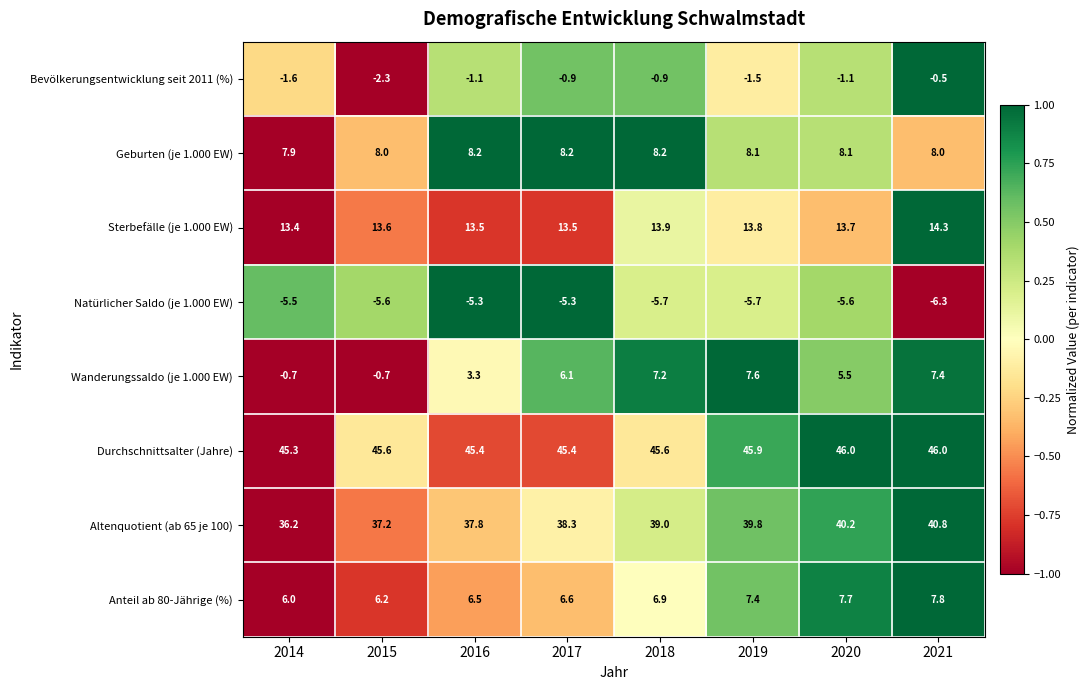

Which label corresponds to the smallest value in the chart?

2021